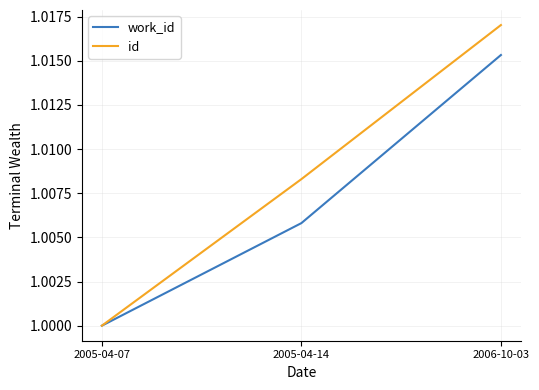

At 2006-10-03, list the series in order from largest to smallest.

id, work_id